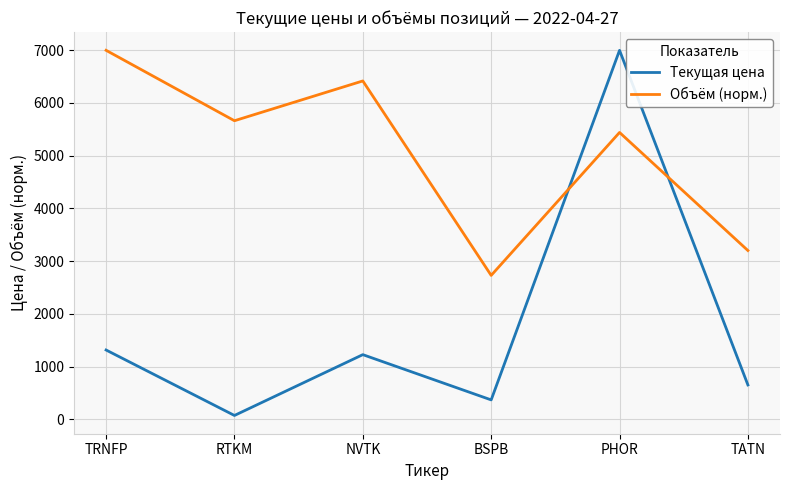

At which category is the sum across all series the highest?

PHOR